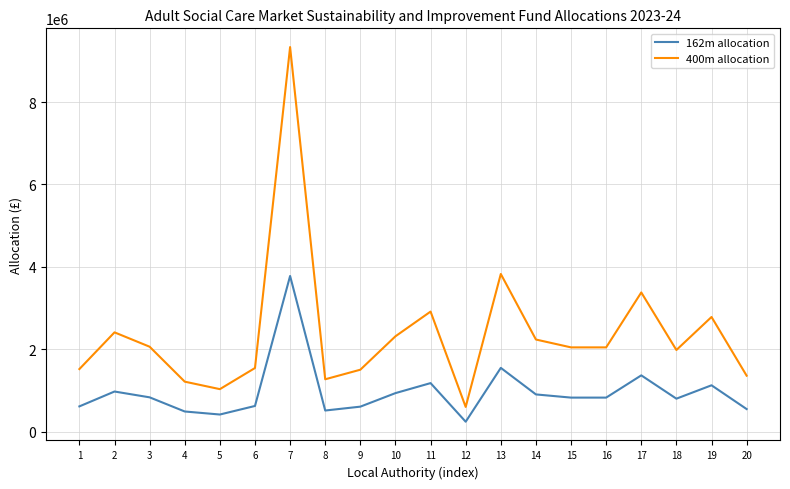

True or false: 400m allocation has more than 0 points higher than both neighbors.

True